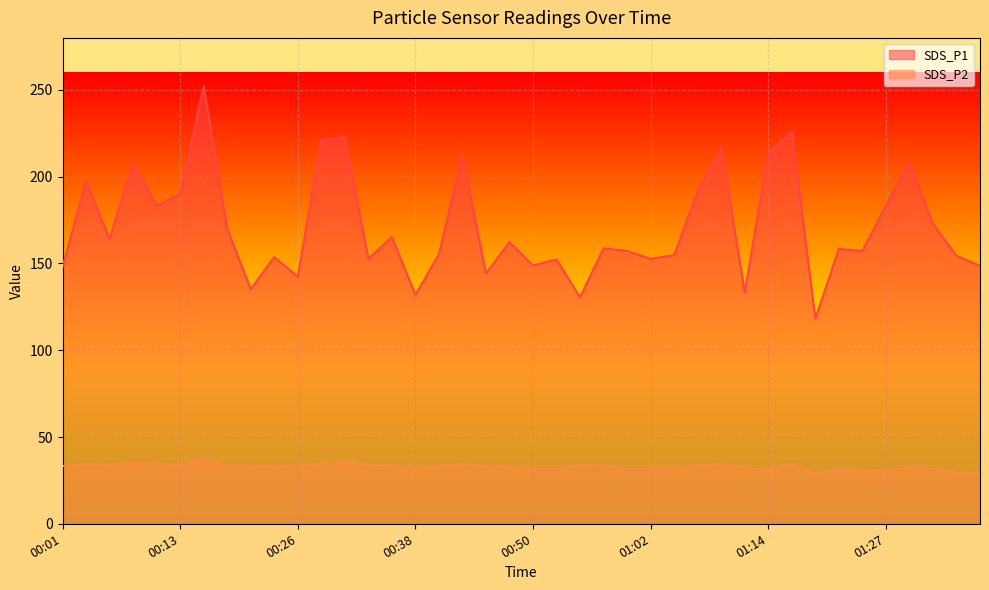

Is it true that SDS_P2 equals 44.6 at 00:23?

False